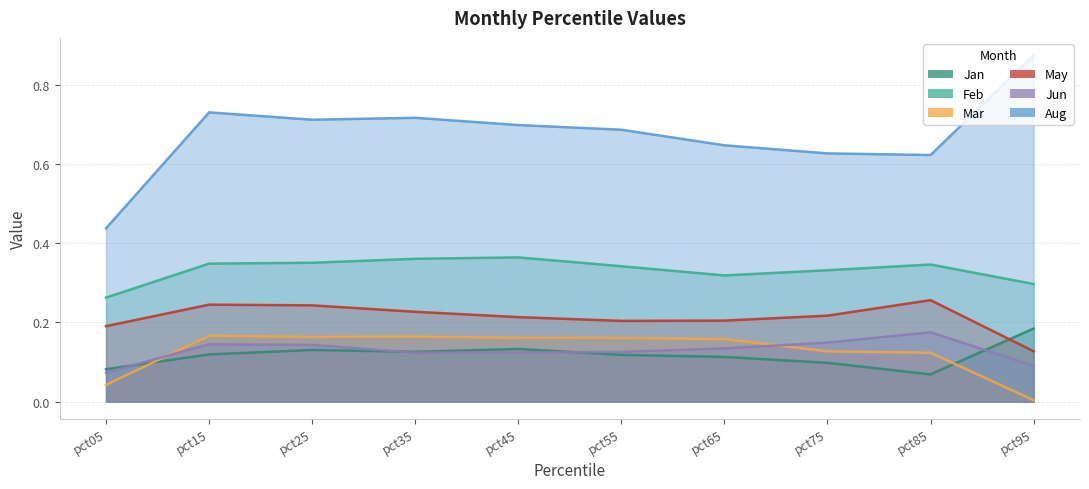

At which label is May closest to 0?

pct95